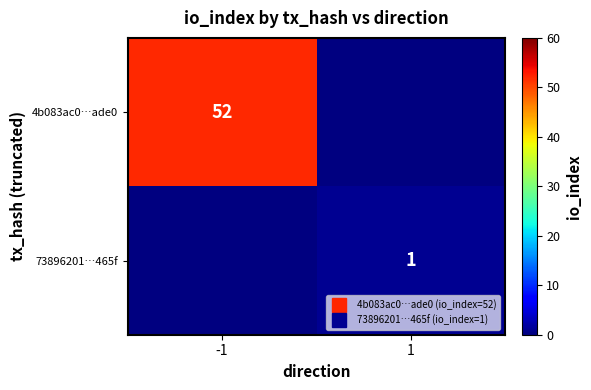

Is the value of 73896201…465f at 1 greater than the value of 4b083ac0…ade0 at -1?

No